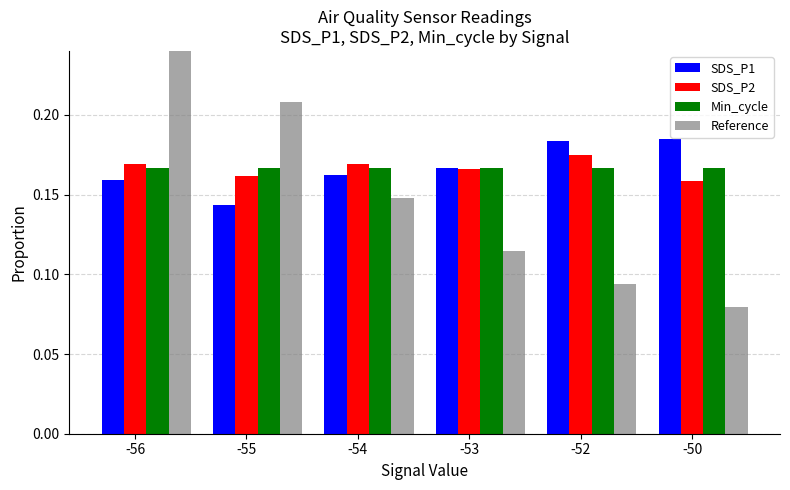

Between -55 and -53, which is larger?

-53